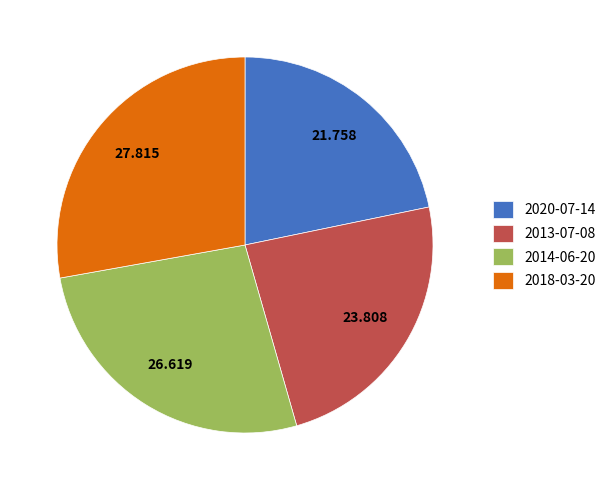

Which category has the smallest portion of the pie?

2020-07-14